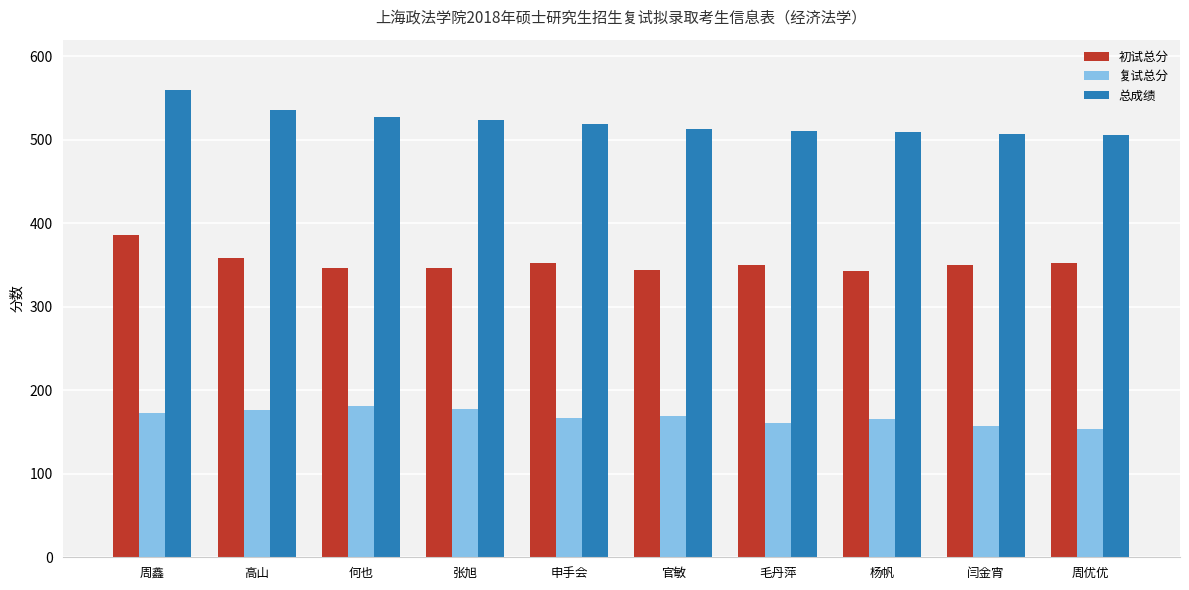

List the series in order of their peak value, highest first.

总成绩, 初试总分, 复试总分